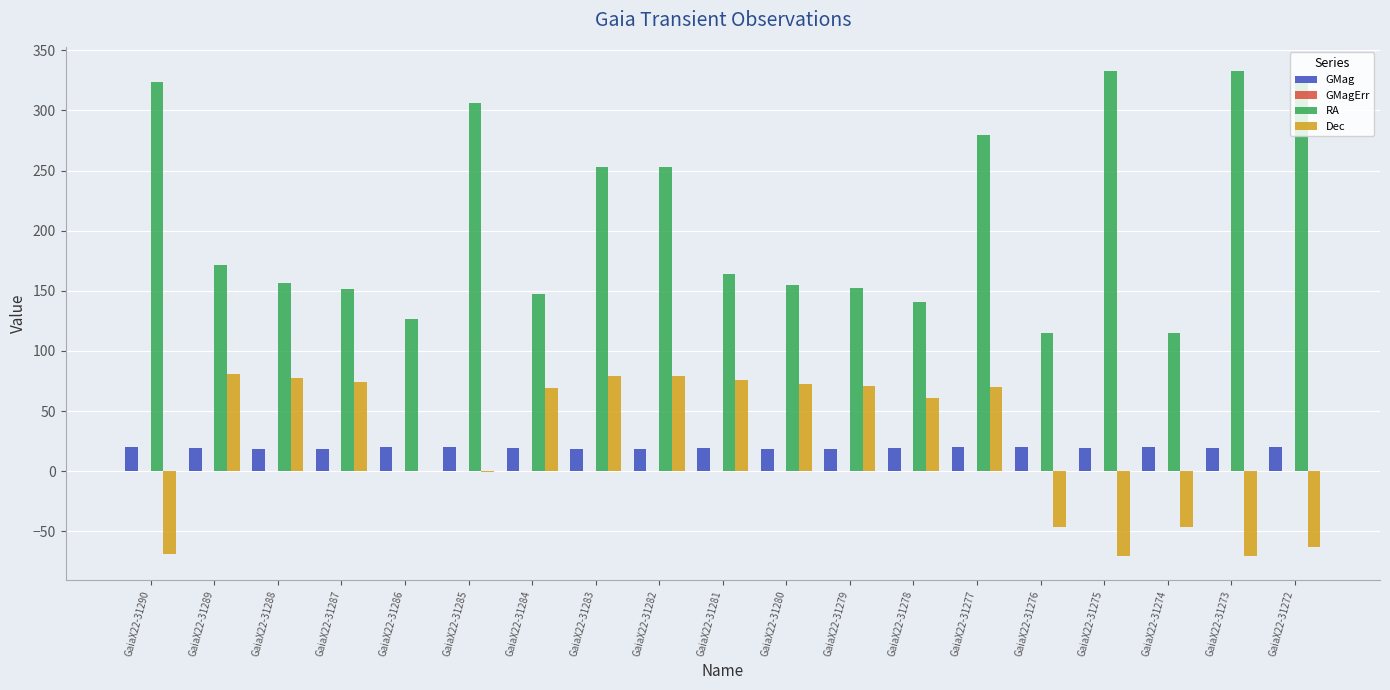

The Dec series shows 123.6 at GaiaX22-31284. True or false?

False